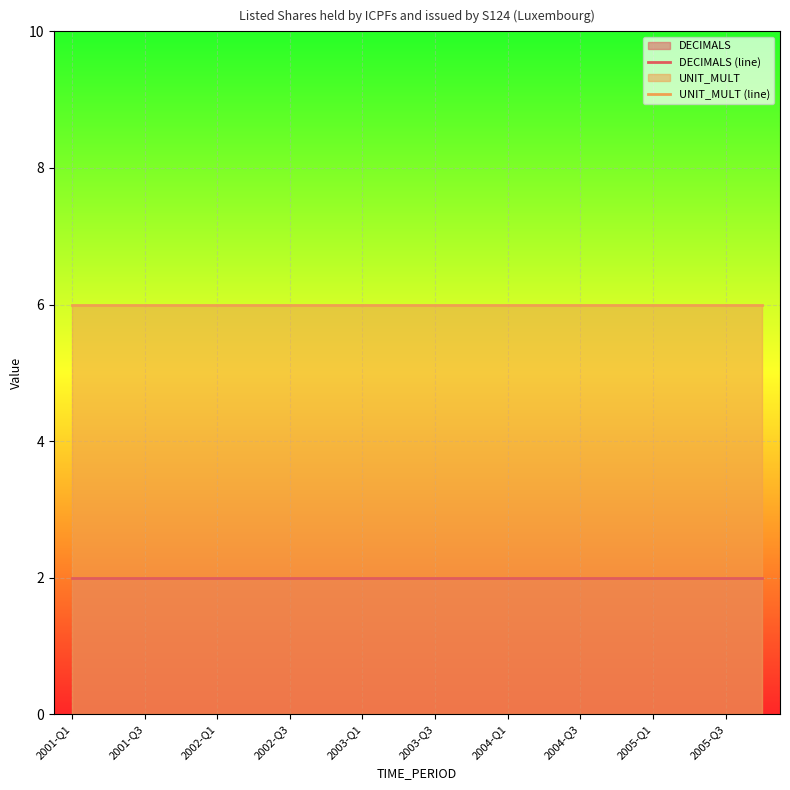

Is the value of UNIT_MULT (line) at 2001-Q1 greater than the value of DECIMALS (line) at 2005-Q3?

Yes